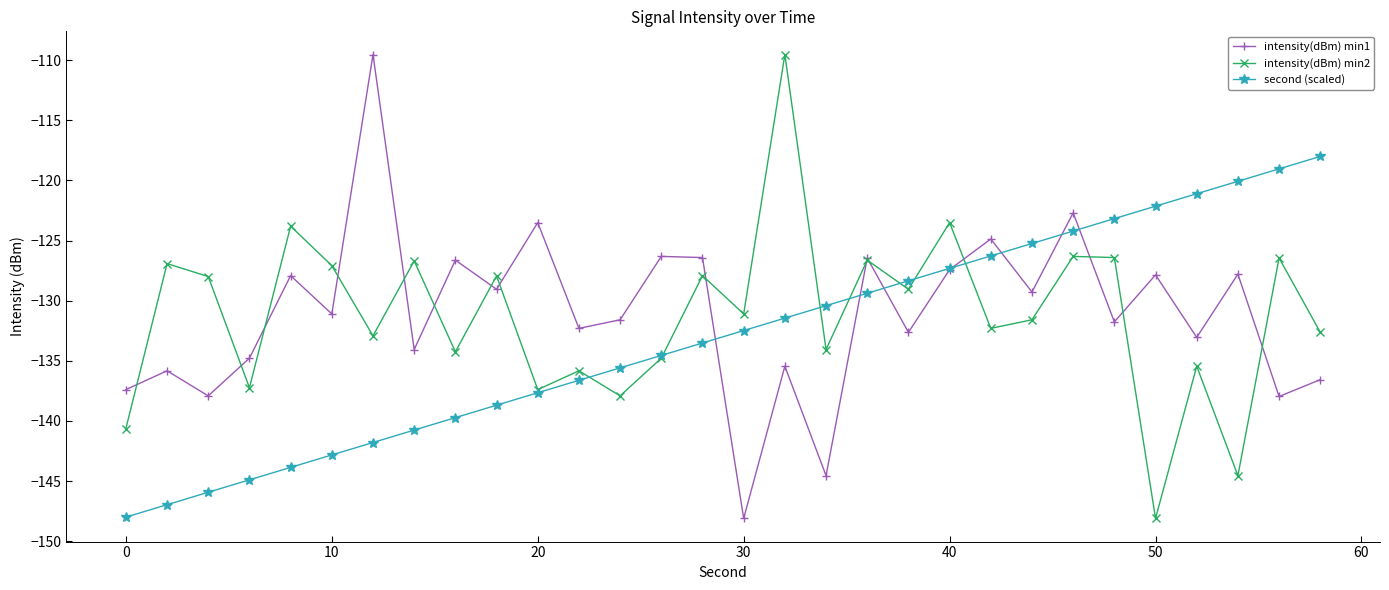

True or false: intensity(dBm) min2 and intensity(dBm) min1 intersect in this chart.

True